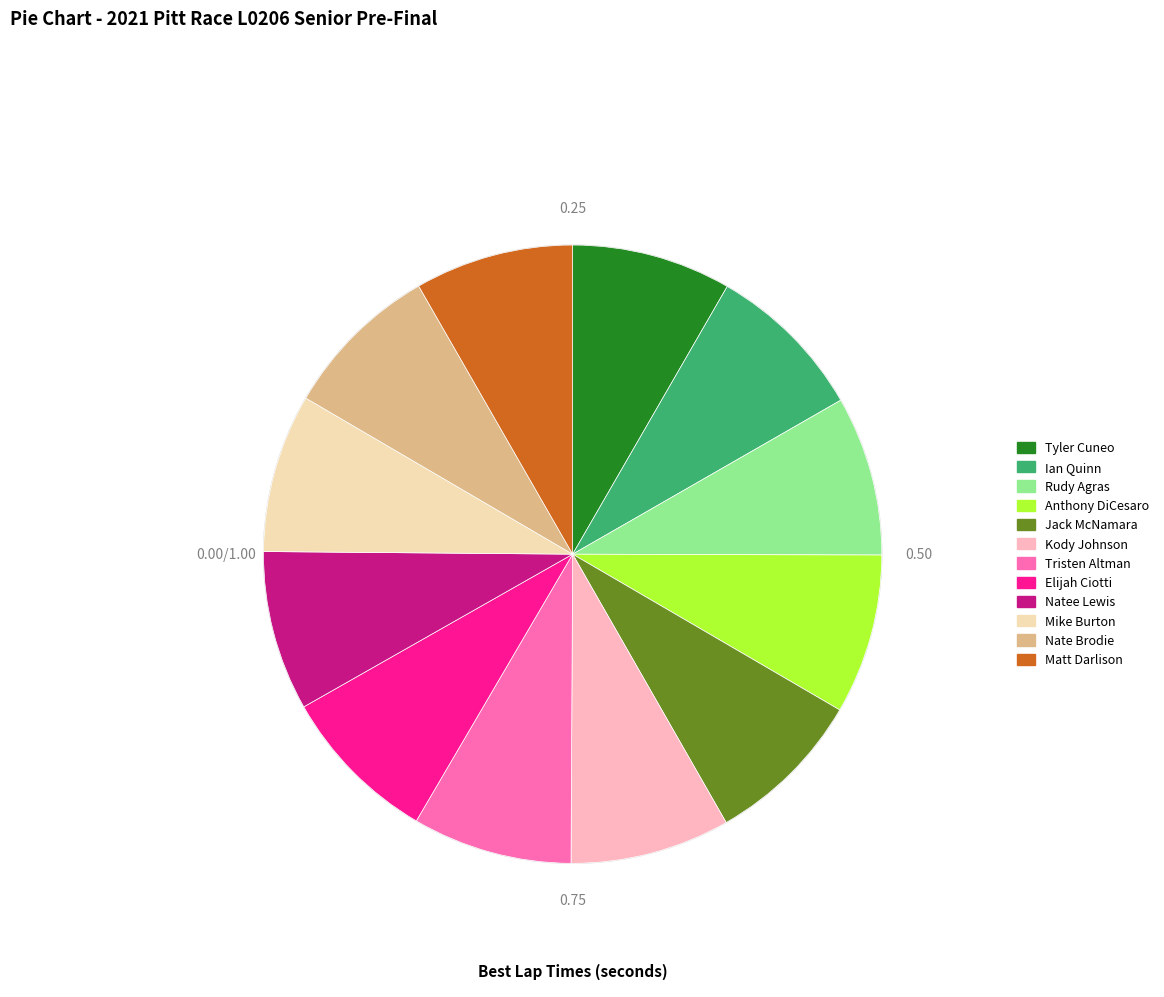

Approximately how many times larger is the value at Elijah Ciotti compared to Rudy Agras?

1.0